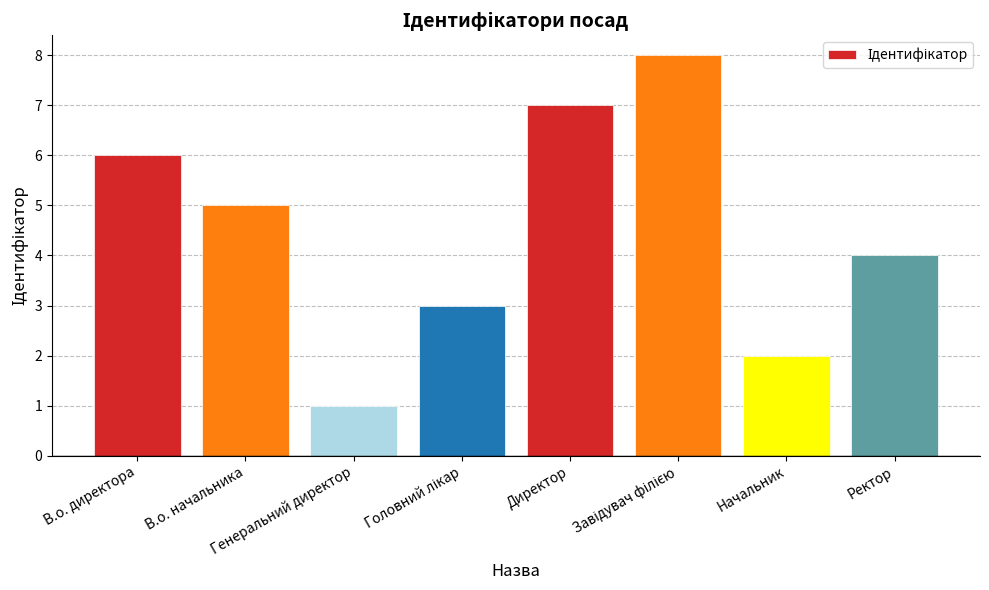

What is the difference between the maximum and minimum values?

7